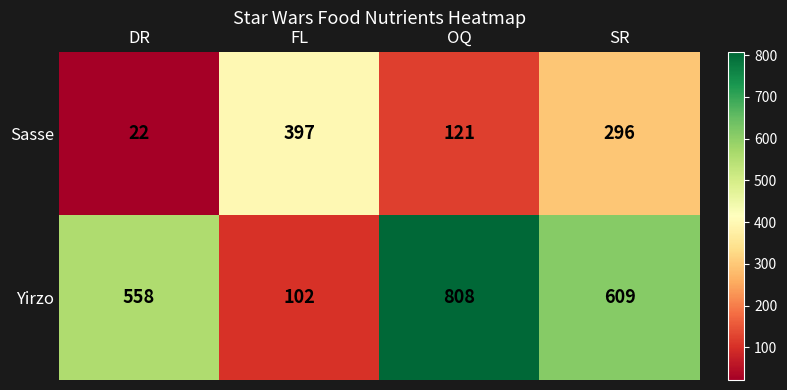

Rank the series by their maximum value, from highest to lowest.

Yirzo, Sasse